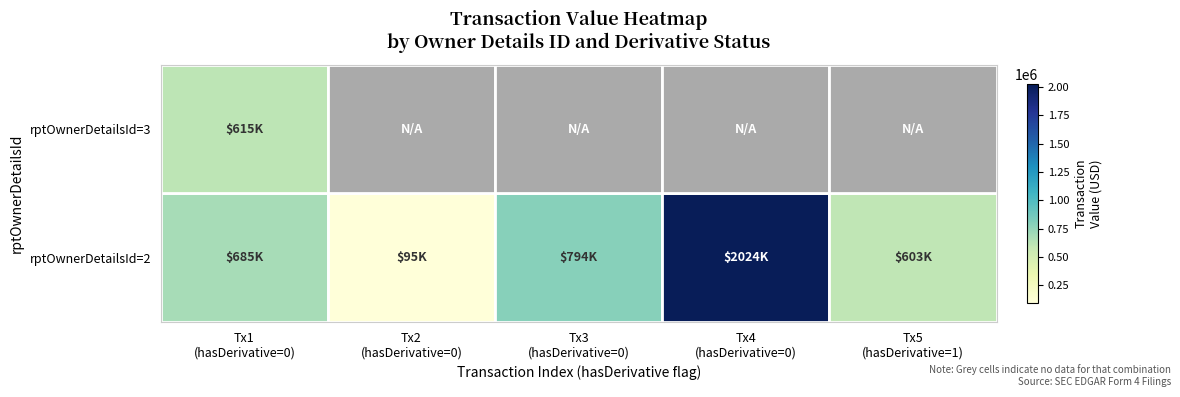

Rank the series at Tx5 (hasDerivative=1) from lowest to highest value.

rptOwnerDetailsId=2, rptOwnerDetailsId=3